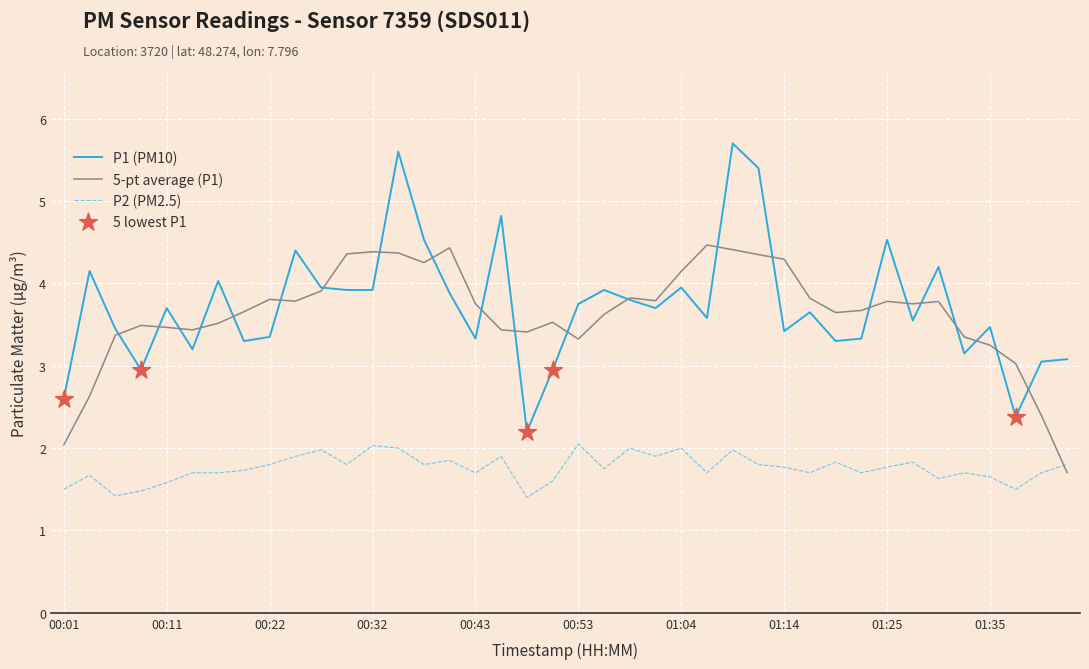

What is the smallest value displayed?

1.4